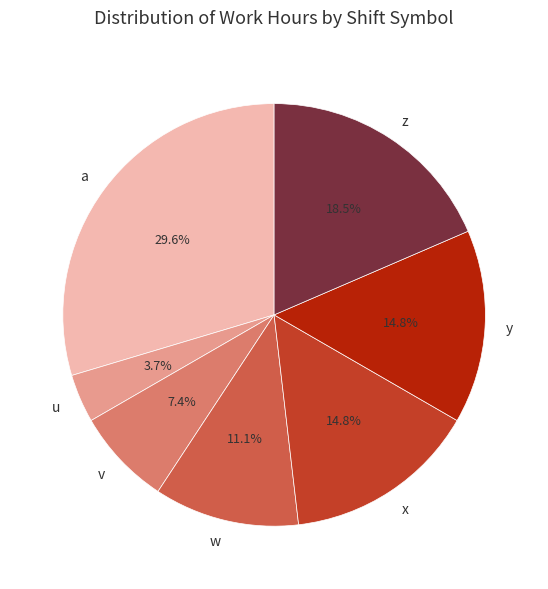

To the nearest percent, what portion does x represent?

15%